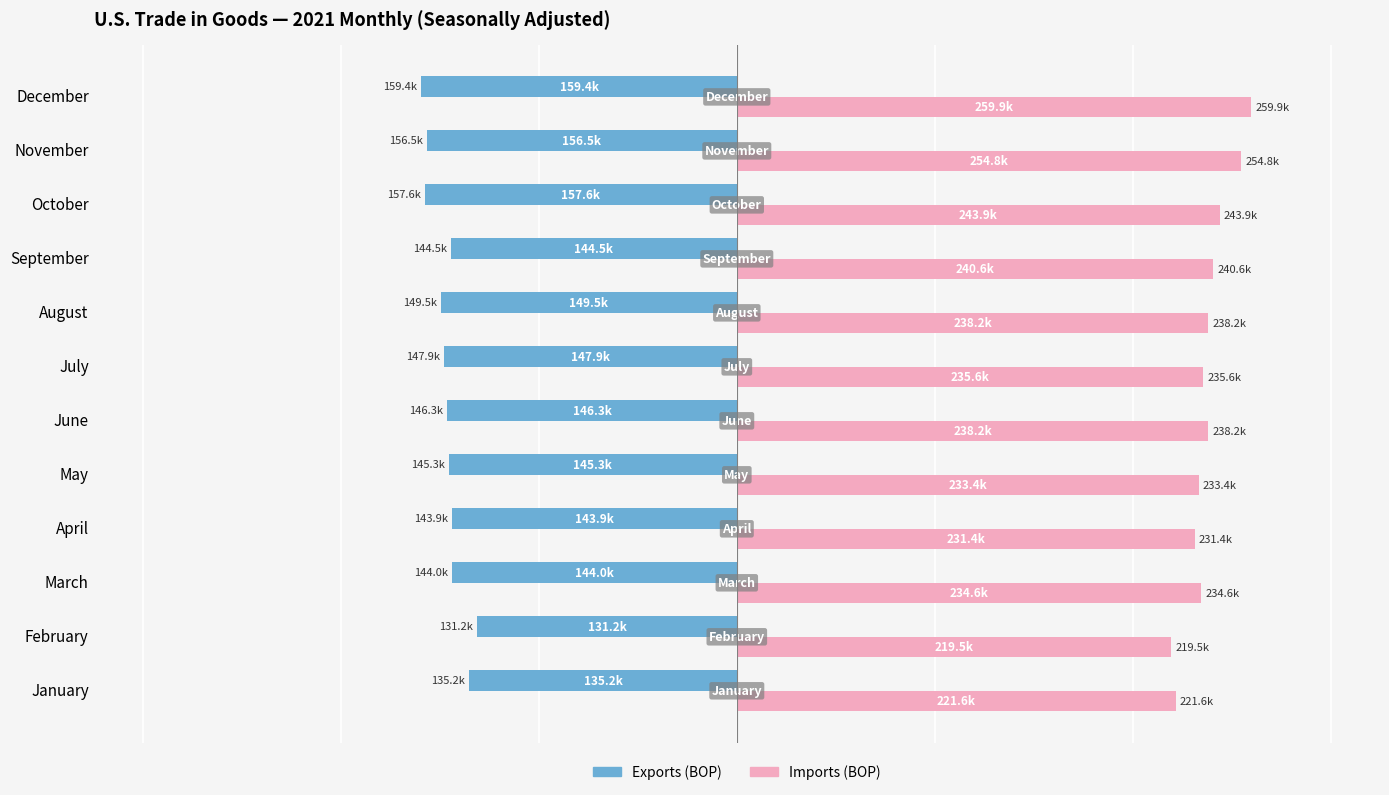

Rank the series by their average value, from lowest to highest.

Exports (BOP), Imports (BOP)